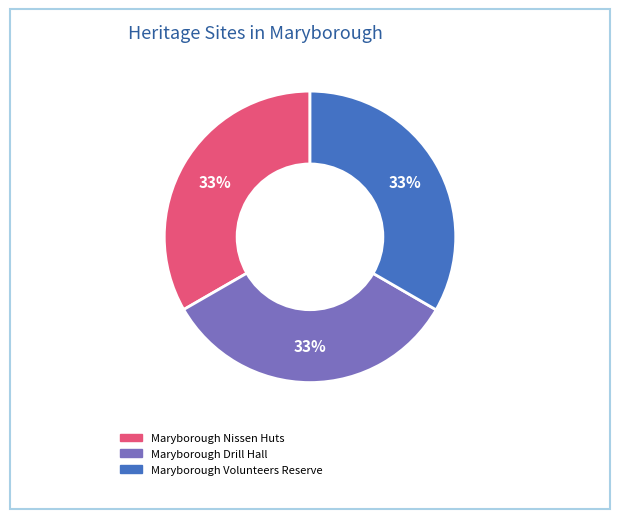

Is the sum of Maryborough Drill Hall and Maryborough Nissen Huts greater than half?

Yes